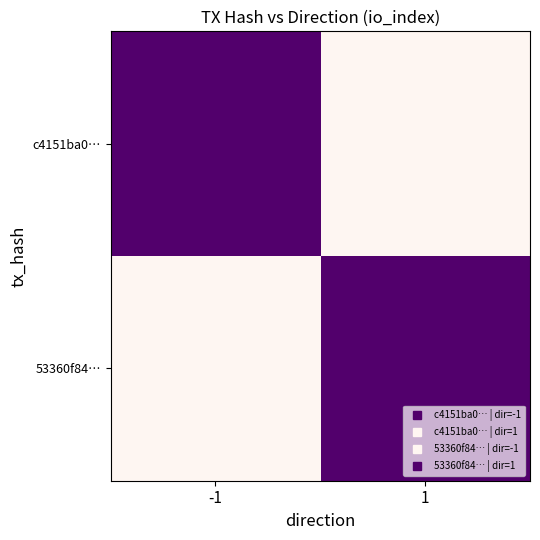

How many data points does each series have?

2